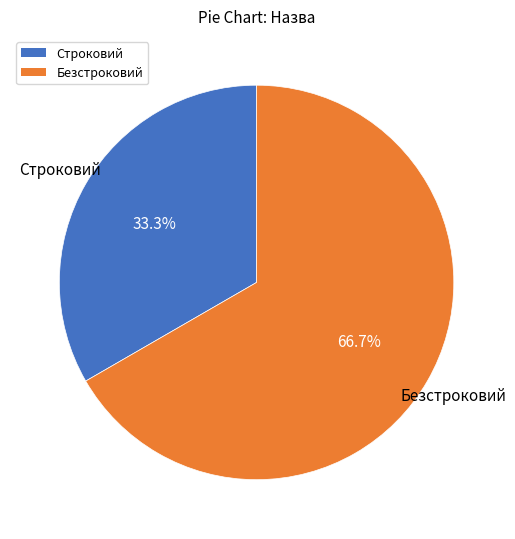

What percentage do Строковий and Безстроковий together represent?

100.0%